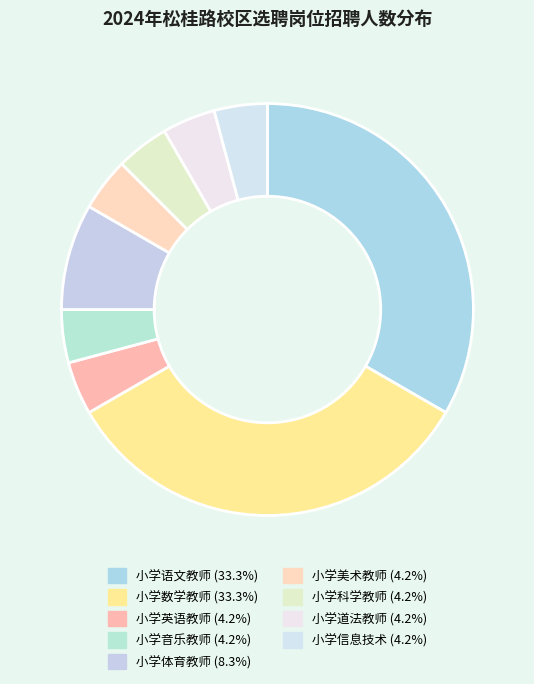

Does any single category account for the majority?

No